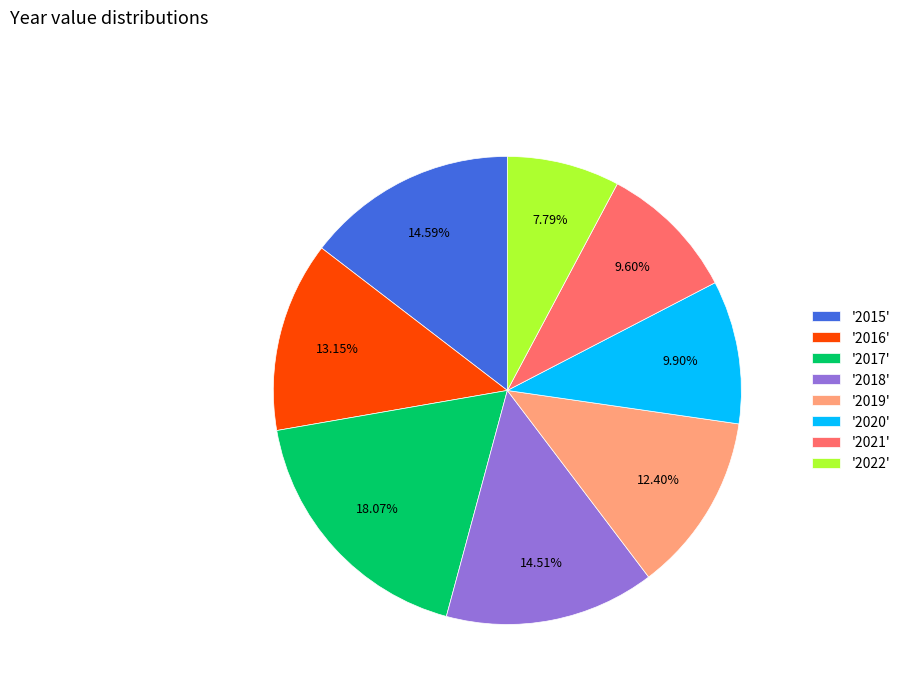

Is there any slice that represents more than half of the pie?

No